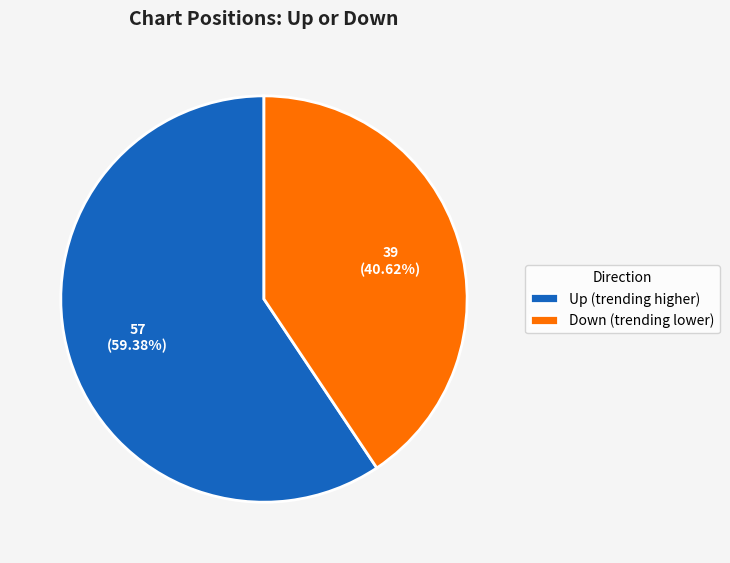

Which category has the biggest portion of the pie?

Up (trending higher)